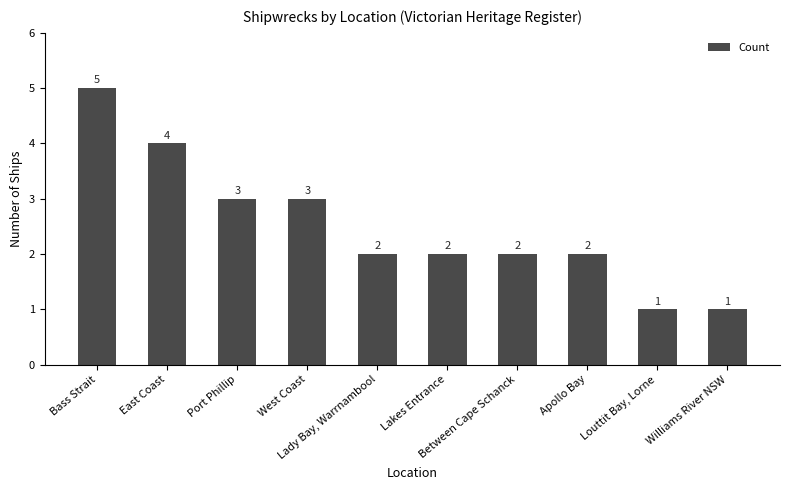

How many distinct data groups are displayed?

1